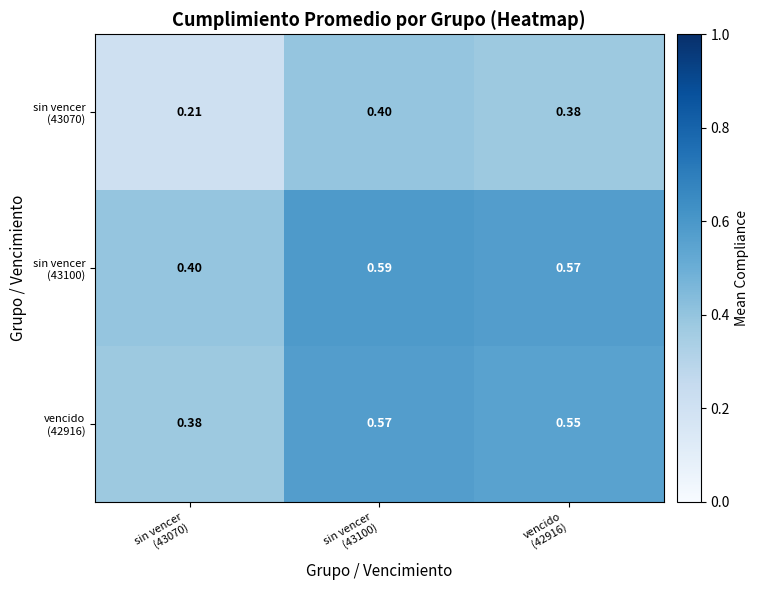

List the series in order of their peak value, highest first.

sin vencer (43100), vencido (42916), sin vencer (43070)